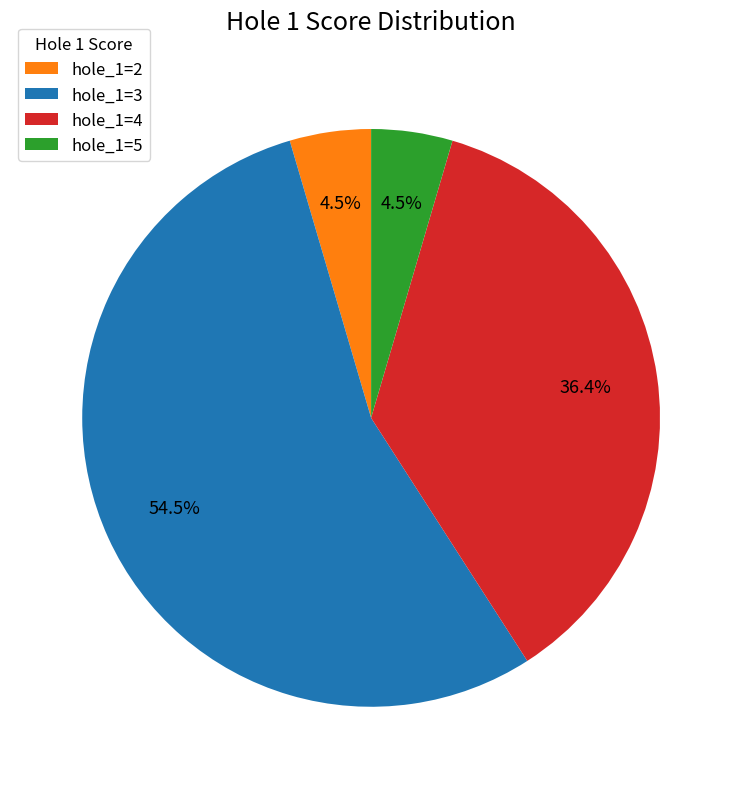

Is the sum of hole_1=4 and hole_1=2 greater than half?

No